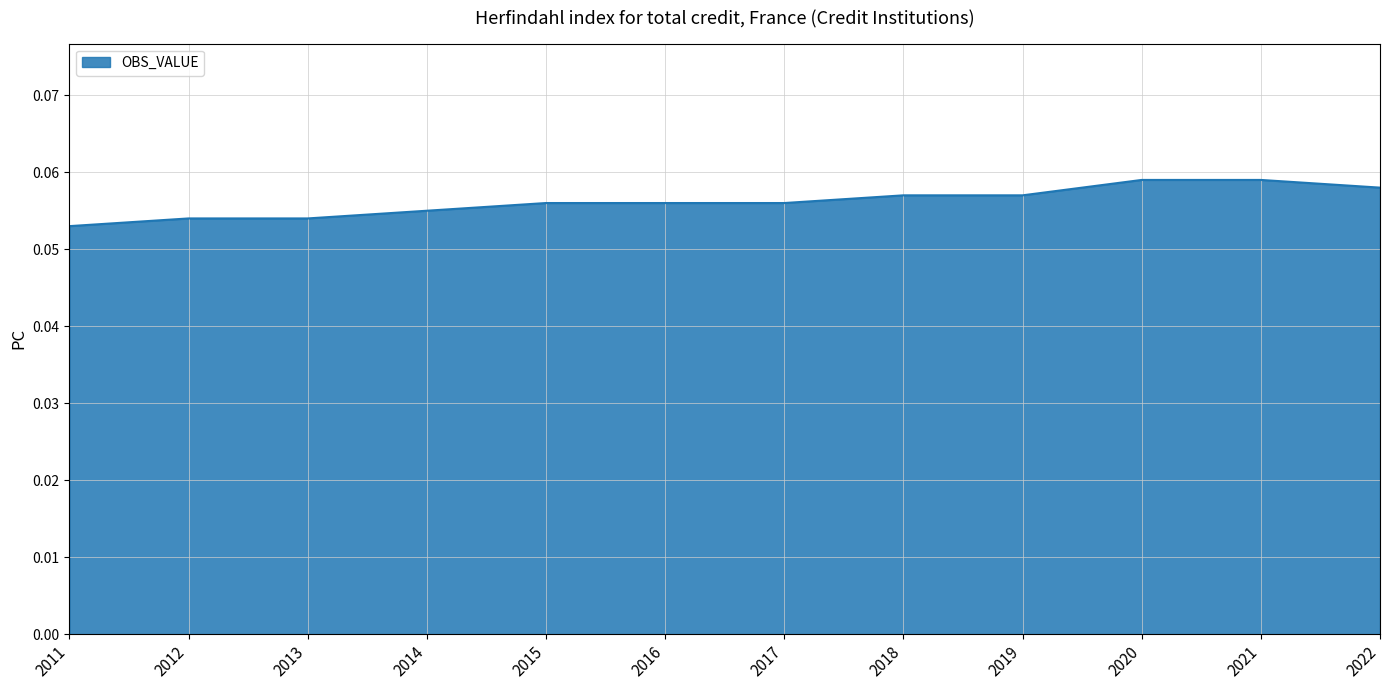

The chart shows a value of 0.0 at 2015. True or false?

False